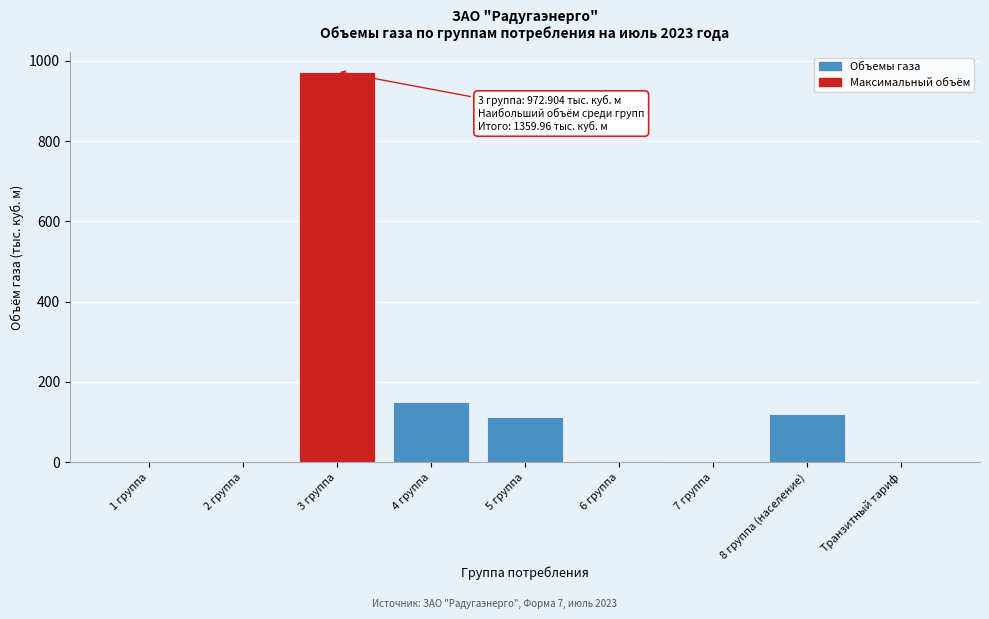

What is the maximum value shown in the chart?

972.9